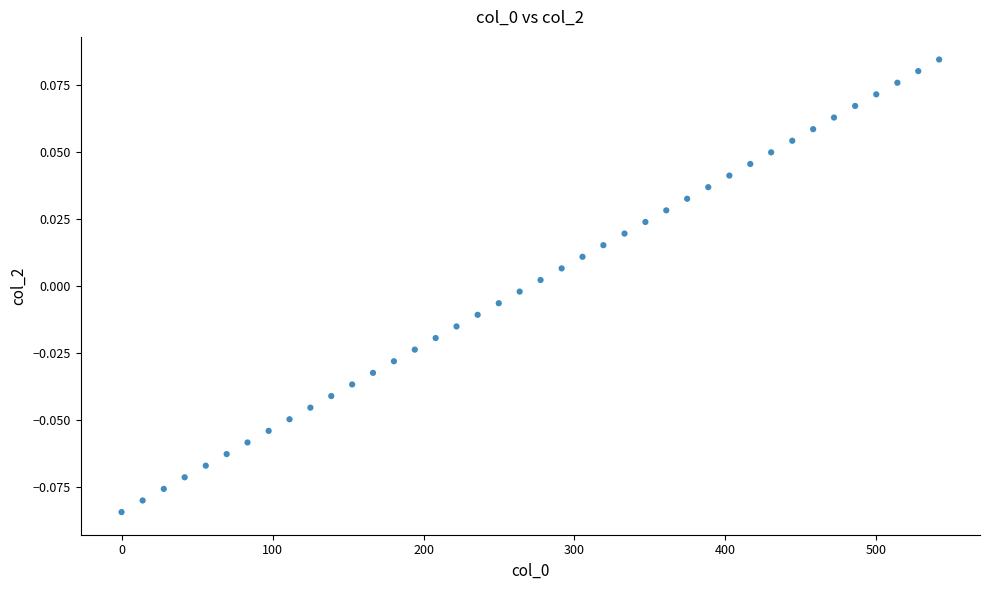

What is the range of X values (max minus min)?

541.5